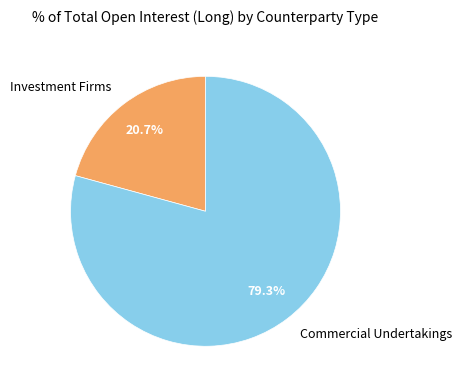

Is there a majority slice in this chart?

Yes